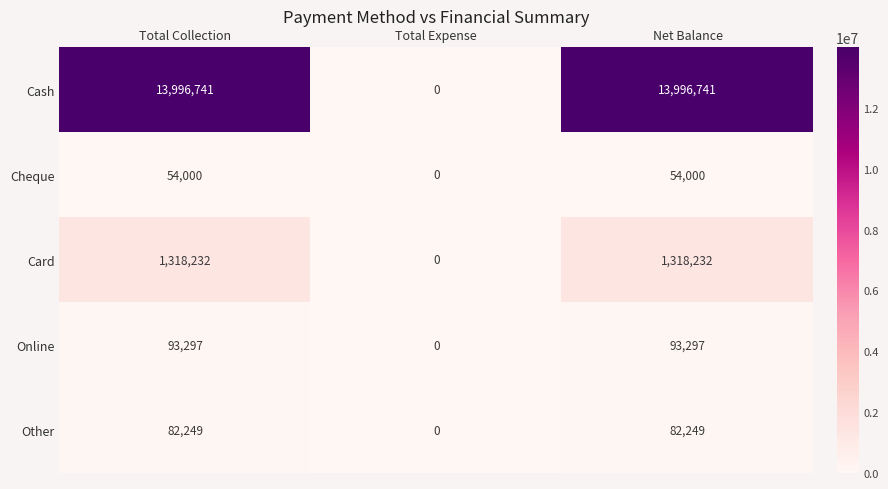

List the series in order of their peak value, lowest first.

Cheque, Other, Online, Card, Cash